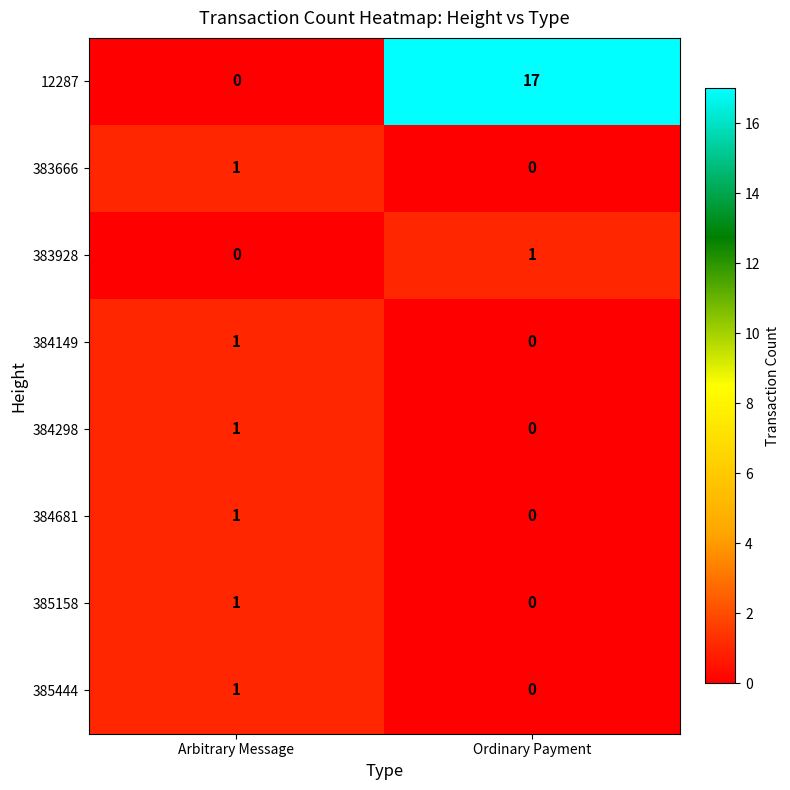

Which series has the widest spread of values?

12287